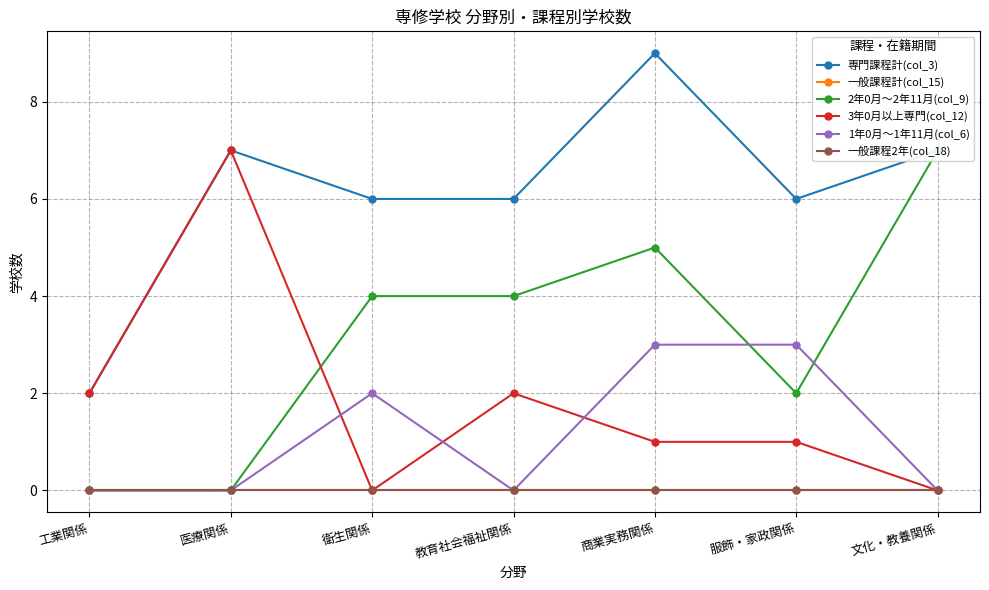

Which category has the lowest value in the 3年0月以上専門(col_12) series?

衛生関係